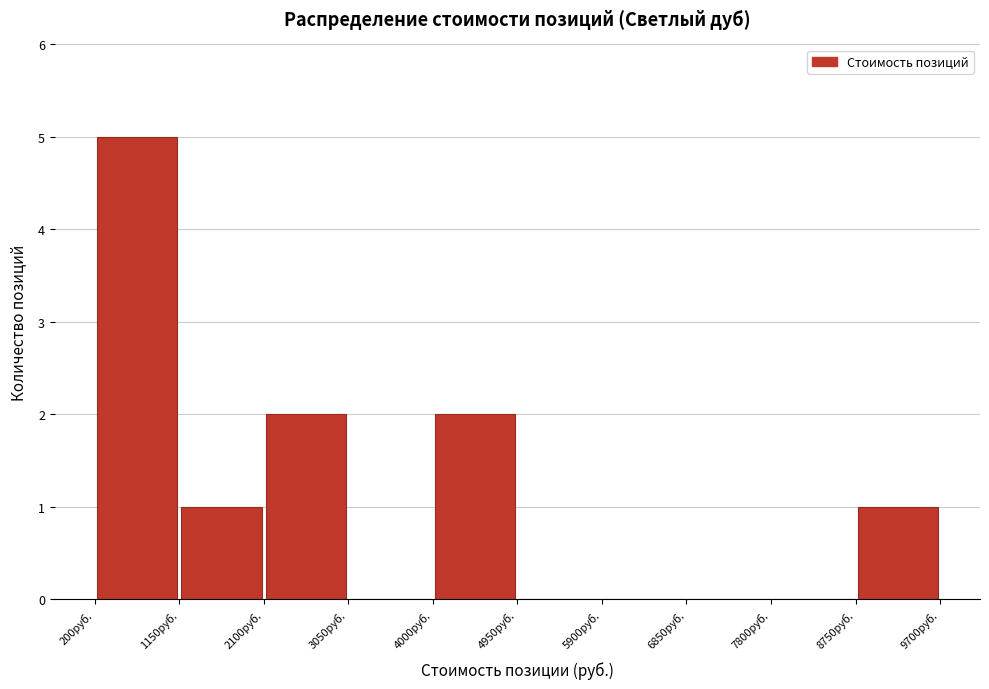

What is the height of the bar covering 4000 to 4950 on the x-axis? Neither the bar edges nor the heights are printed on the chart, so give them approximately, as read against the axes.

2